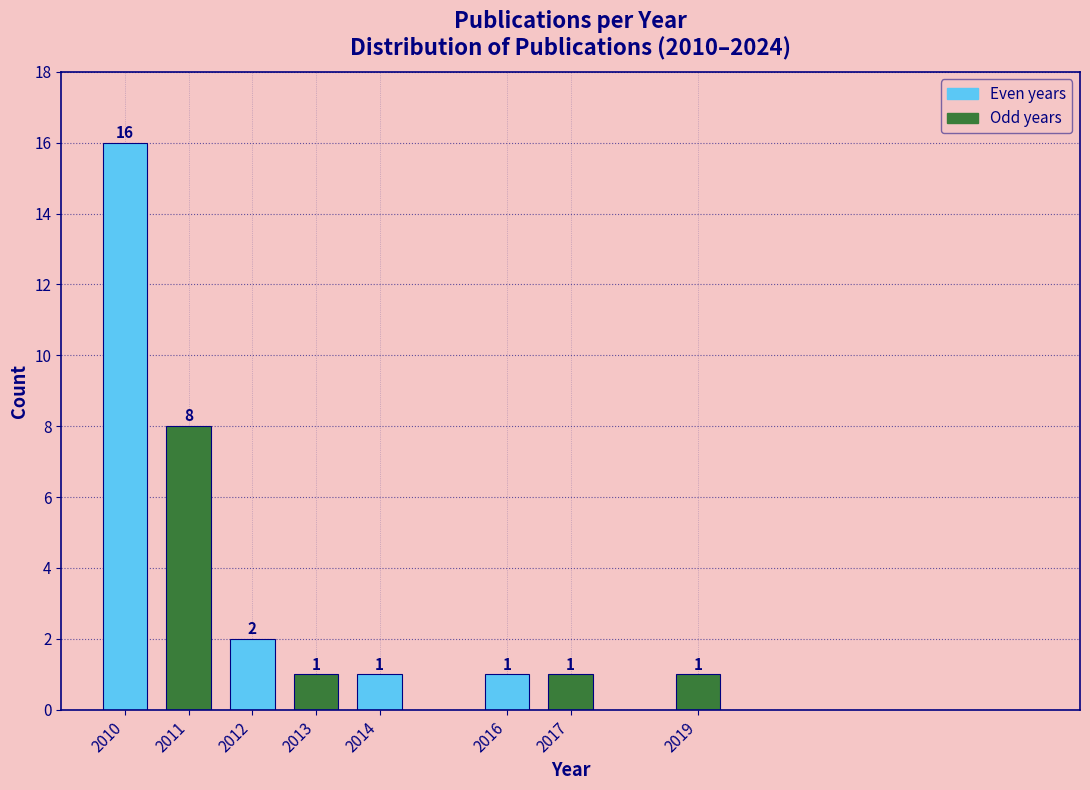

Reading left to right, list all the values displayed in this chart.

2010=16	2011=8	2012=2	2013=1	2014=1	2016=1	2017=1	2019=1